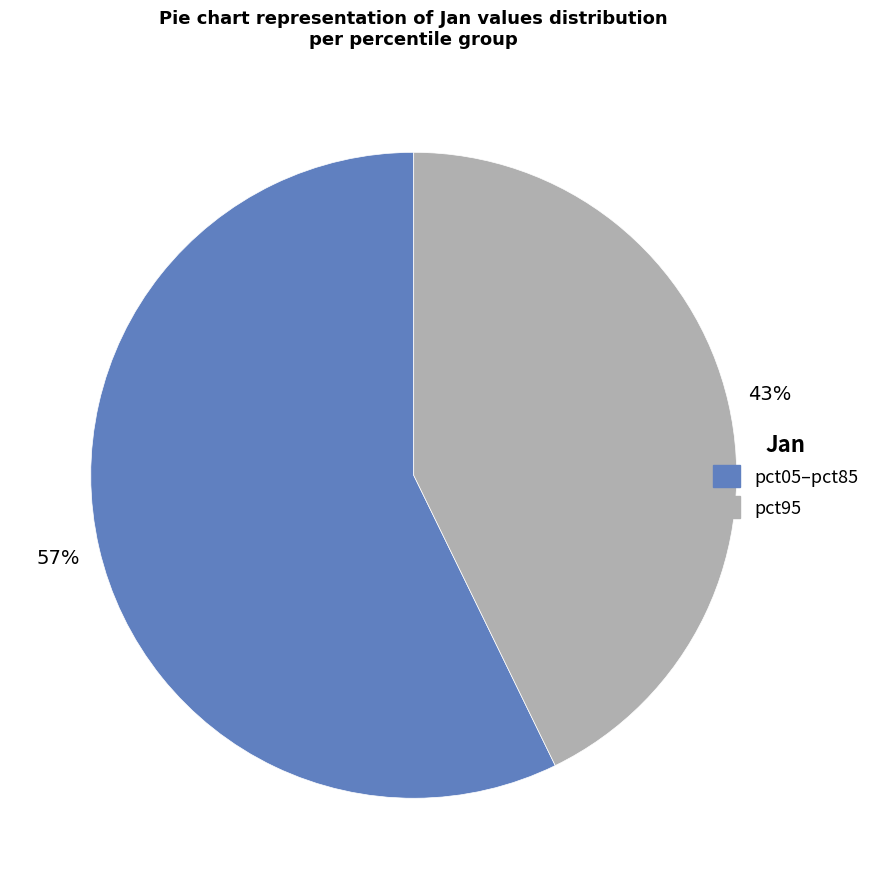

Is there any slice that represents more than half of the pie?

Yes